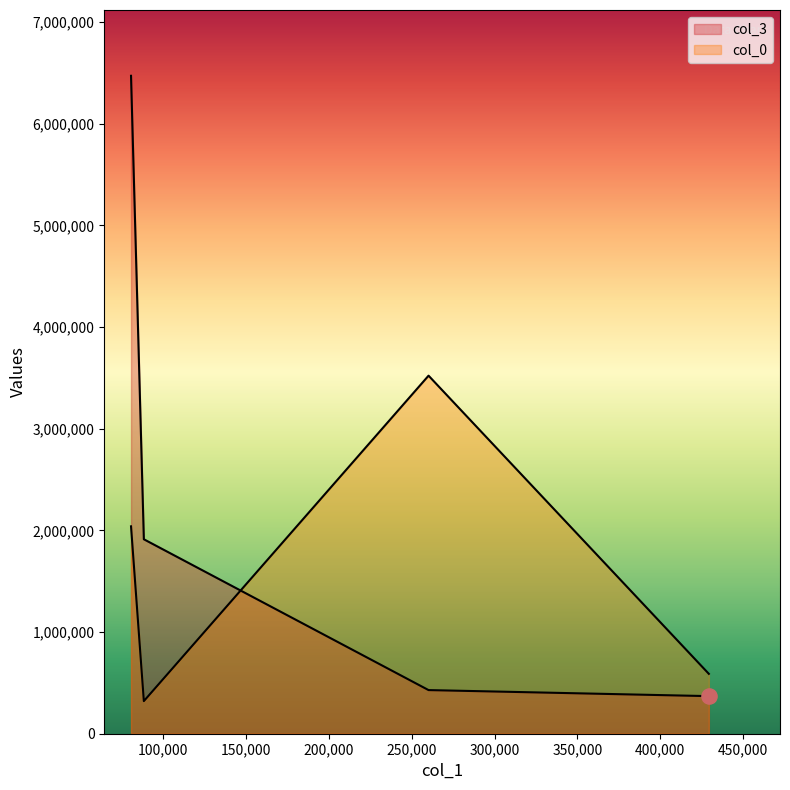

Which series has the widest spread of Y values?

col_3